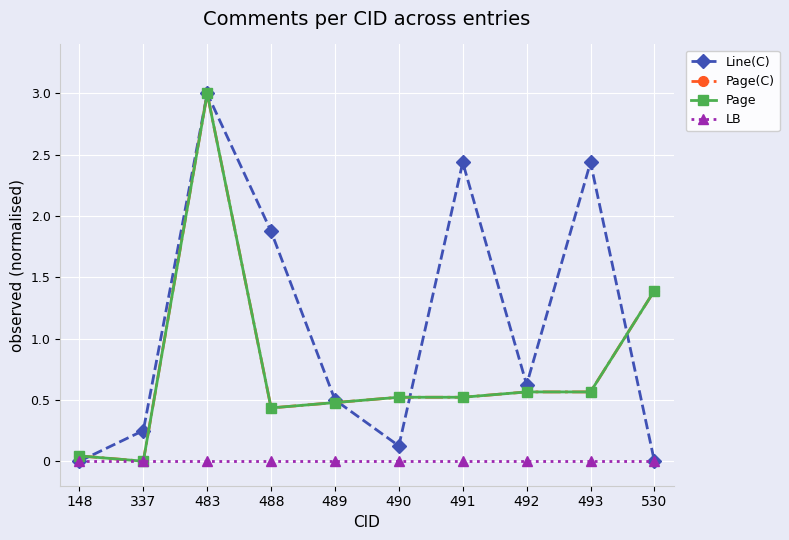

True or false: Page has more than 2 interior local peaks.

False